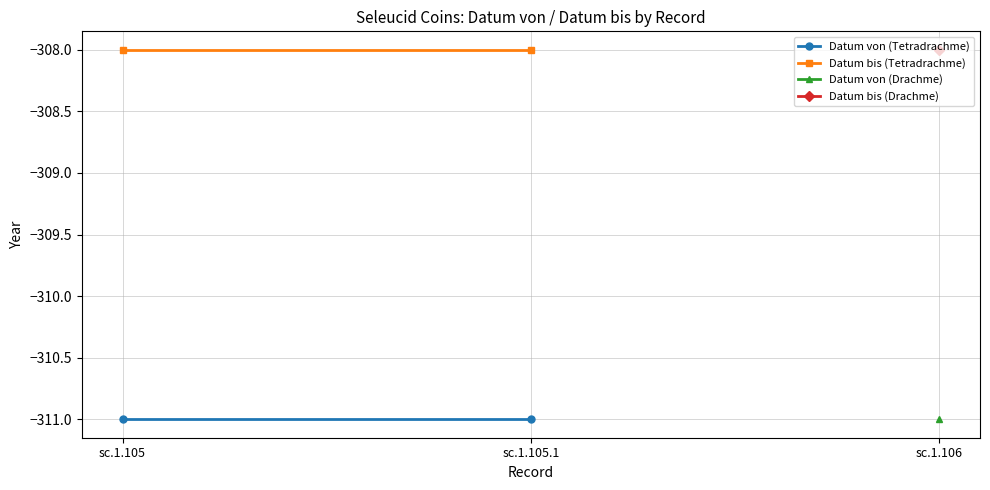

What is the greatest value displayed?

-308